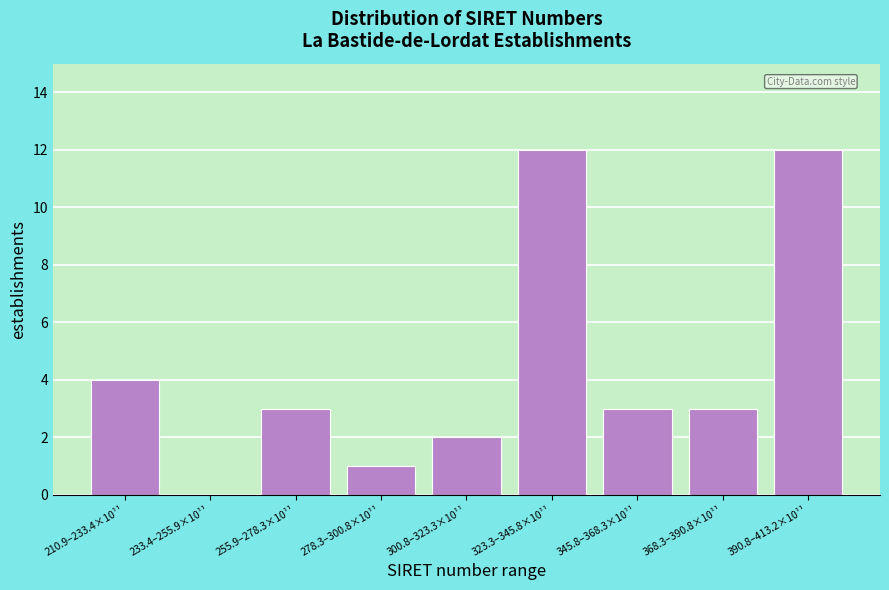

Reading left to right, list all the values displayed in this chart.

210.9–233.4×10¹¹=4	233.4–255.9×10¹¹=0	255.9–278.3×10¹¹=3	278.3–300.8×10¹¹=1	300.8–323.3×10¹¹=2	323.3–345.8×10¹¹=12	345.8–368.3×10¹¹=3	368.3–390.8×10¹¹=3	390.8–413.2×10¹¹=12